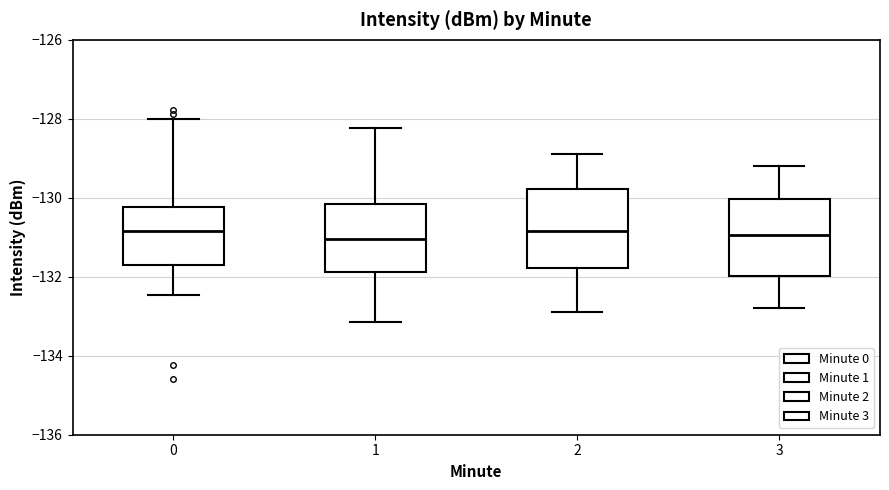

Reading left to right, read every box against the y-axis: the position of its median line, the range the box covers, and the ends of its whiskers. The values are not printed on the chart, so give them approximately, as read against the axis.

0: median -130.8, box -131.8 to -130.2, whiskers -132.4 to -128.0
1: median -131.0, box -131.8 to -130.2, whiskers -133.2 to -128.2
2: median -130.8, box -131.8 to -129.8, whiskers -132.8 to -128.8
3: median -131.0, box -132.0 to -130.0, whiskers -132.8 to -129.2